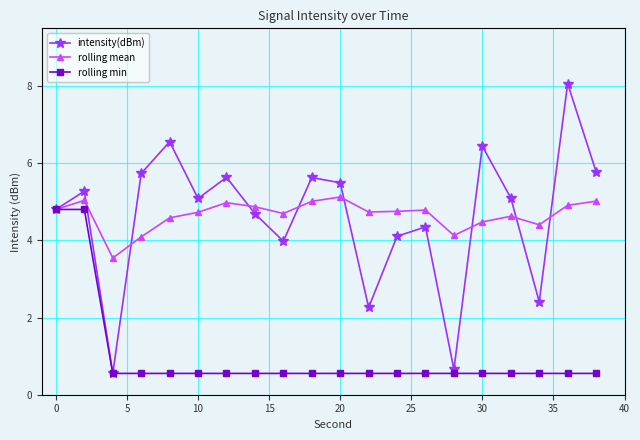

Rank the series by their maximum value, from lowest to highest.

rolling min, rolling mean, intensity(dBm)